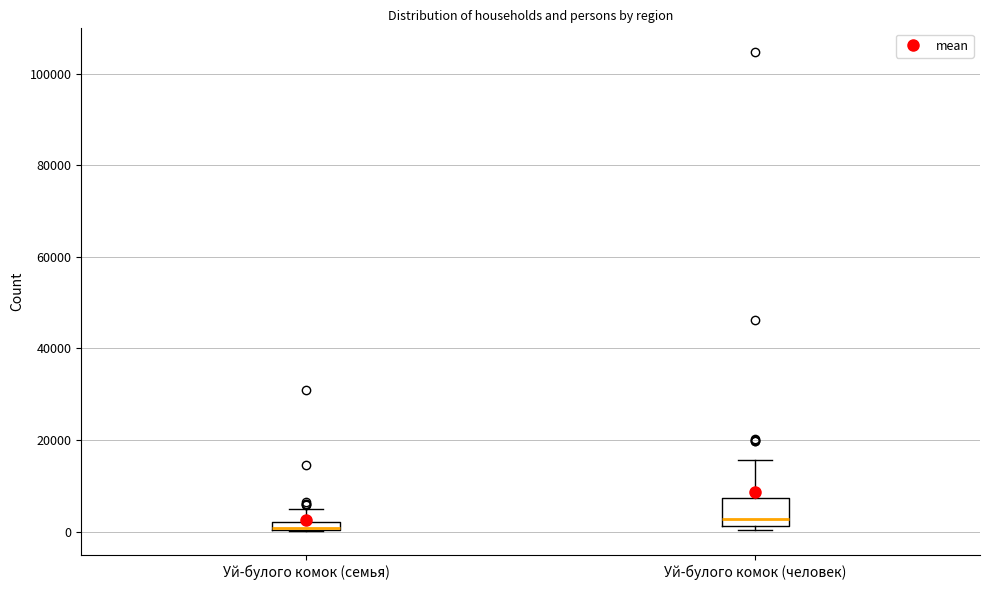

Where is the lower edge of the box for Уй-булого комок (семья) on the y-axis? The values are not printed on the chart, so give them approximately, as read against the axis.

0